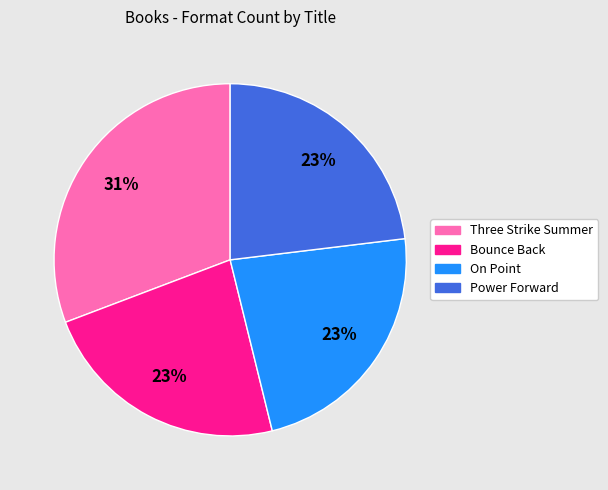

What percentage is the Power Forward slice, to the nearest percent?

23%